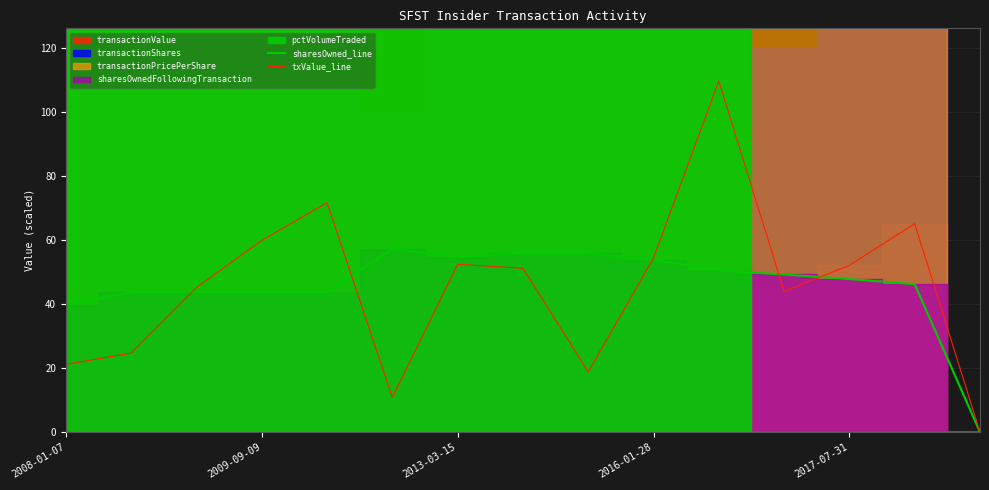

What is the maximum value for sharesOwned_line?

57.3